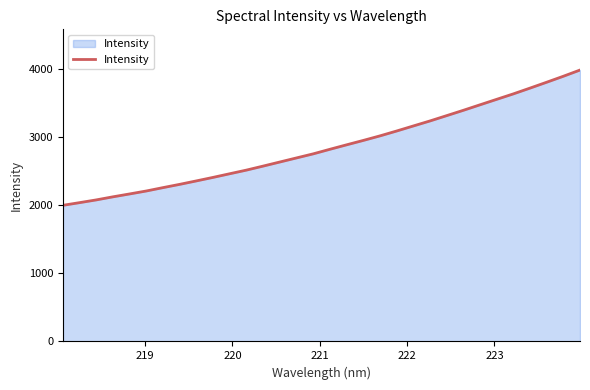

What is the minimum value shown in the chart?

2002.1